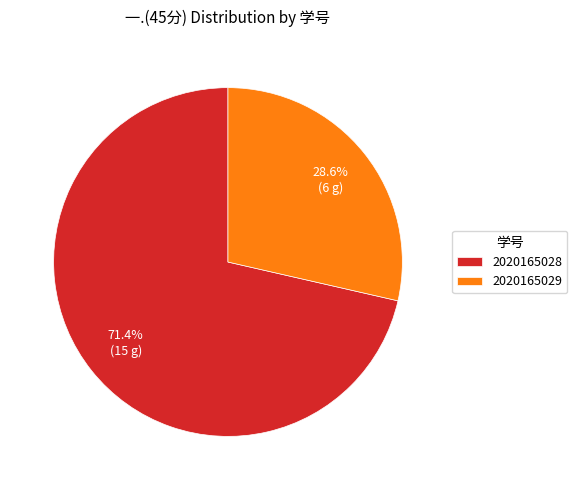

To the nearest percent, what portion does 2020165029 represent?

29%